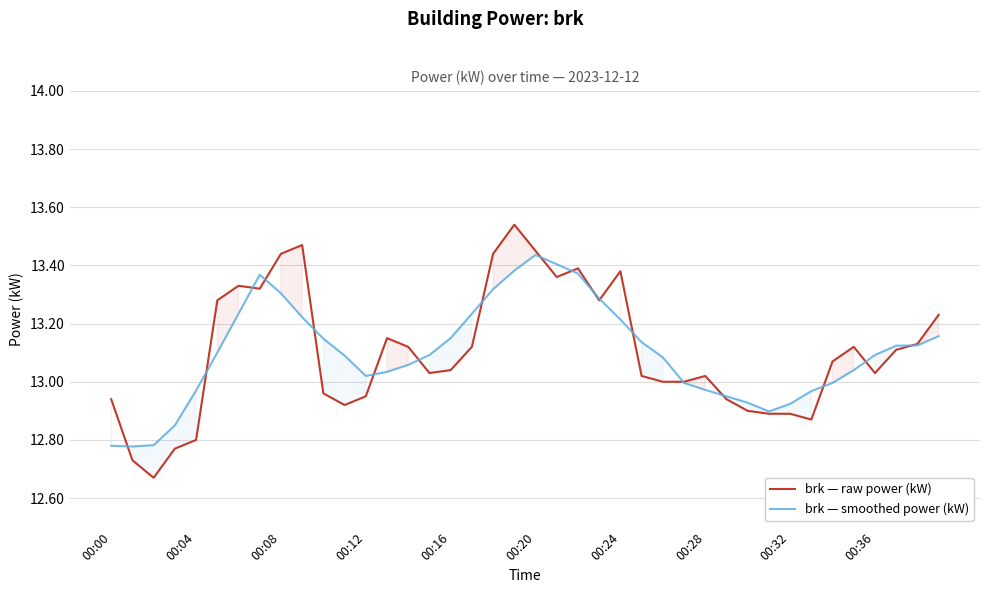

True or false: brk — raw power (kW) has a value of 22.9 at 29.

False